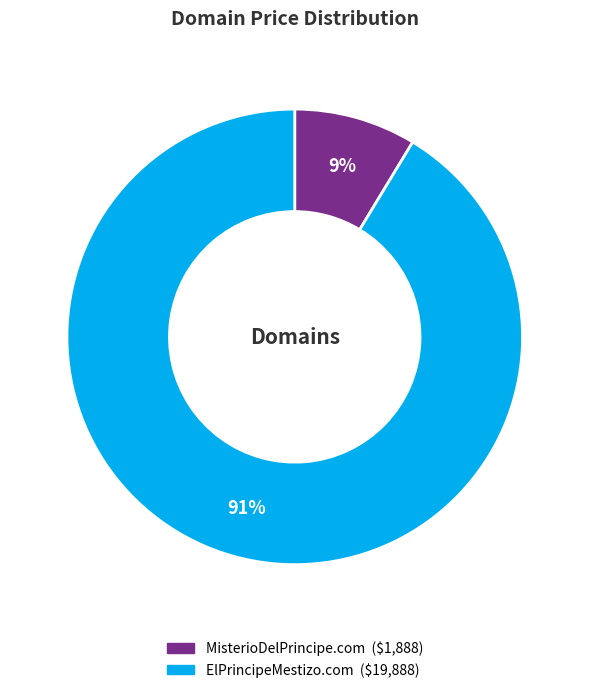

The ElPrincipeMestizo.com slice represents 85% of the pie. True or false?

False